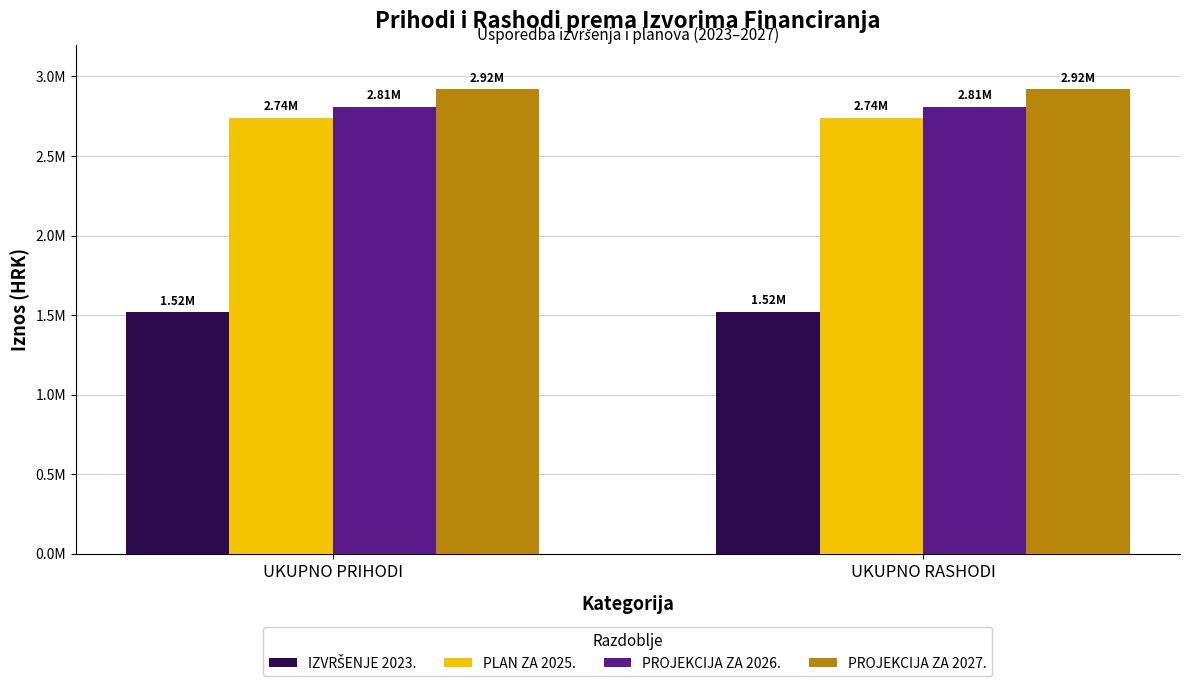

Between UKUPNO PRIHODI and UKUPNO RASHODI, which is larger?

UKUPNO RASHODI